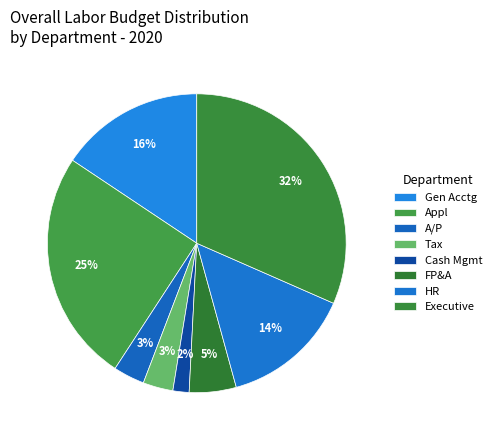

Count the number of slices in the pie.

8